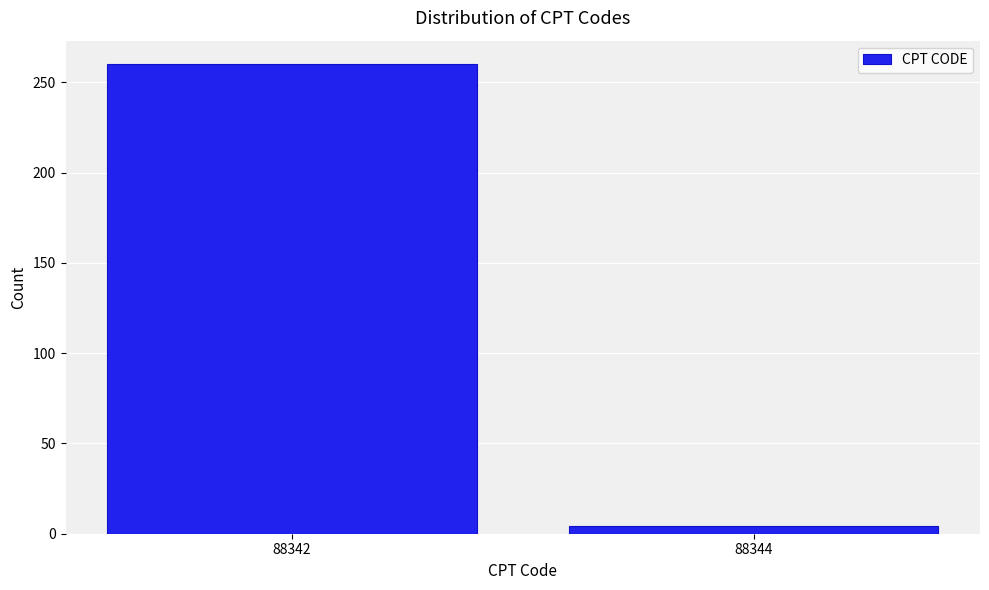

Reading left to right, what are all the values shown in this chart?

260	4